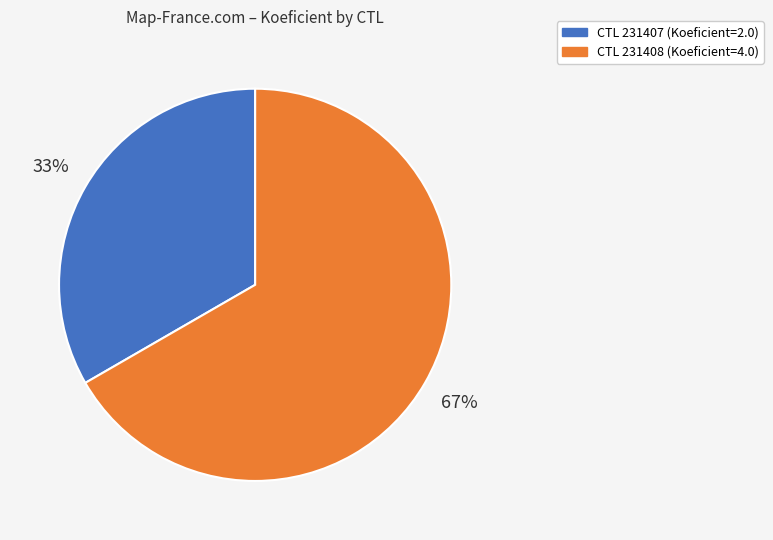

Is there a majority slice in this chart?

Yes